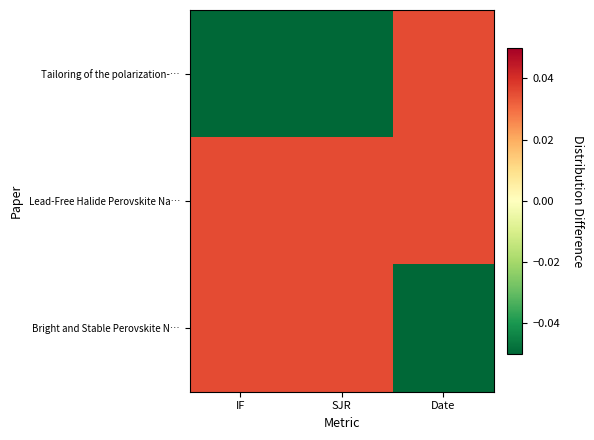

At how many categories does at least one series exceed 0?

3